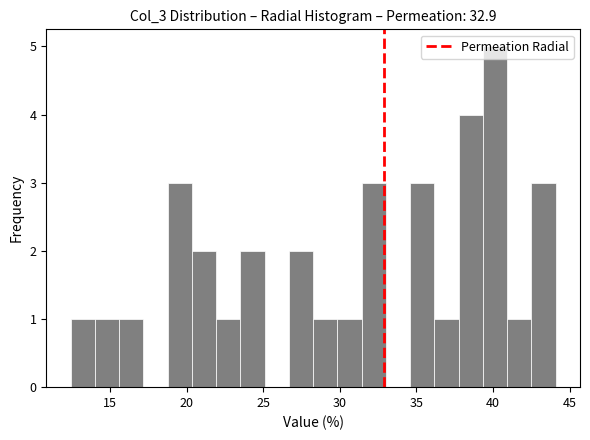

Read against the x-axis, roughly where is the centre of the tallest bar?

40.0